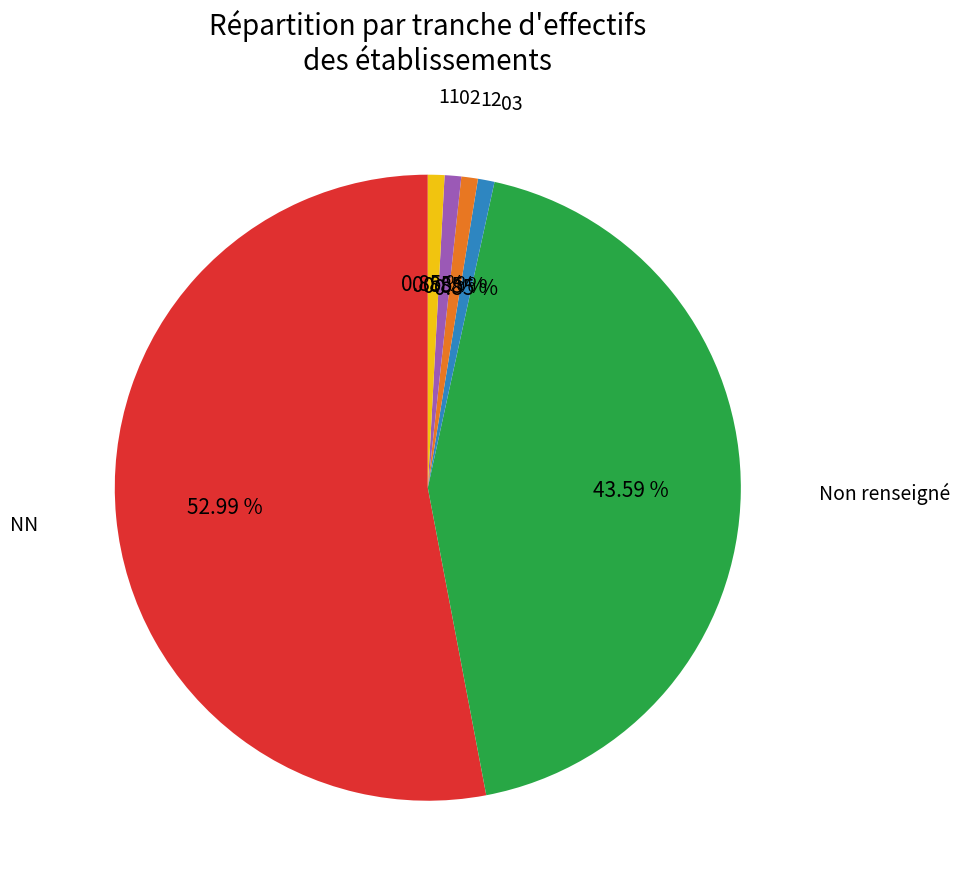

Is there any slice that represents more than half of the pie?

Yes